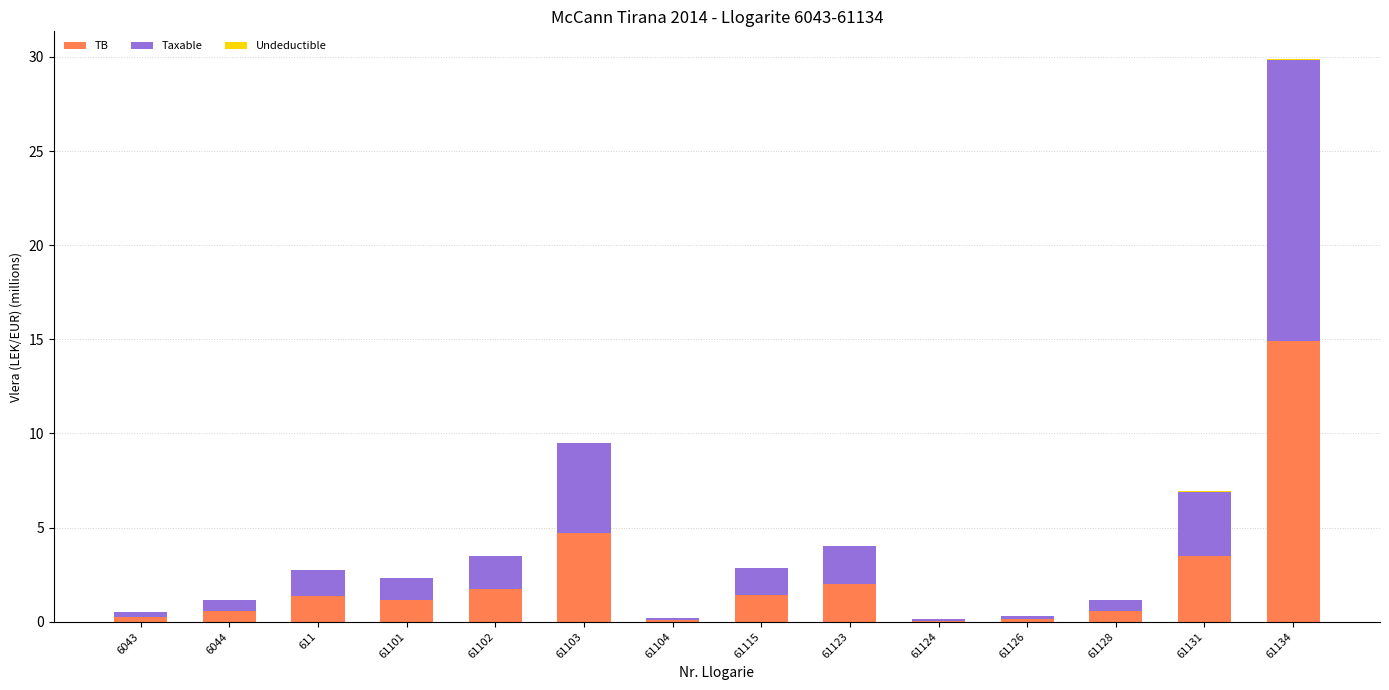

What is the maximum value for TB?

14.9